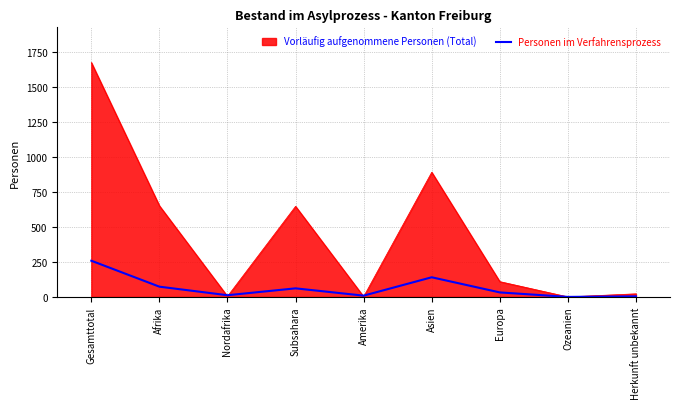

Where is Vorläufig aufgenommene Personen (Total) nearest to the value 836?

Asien